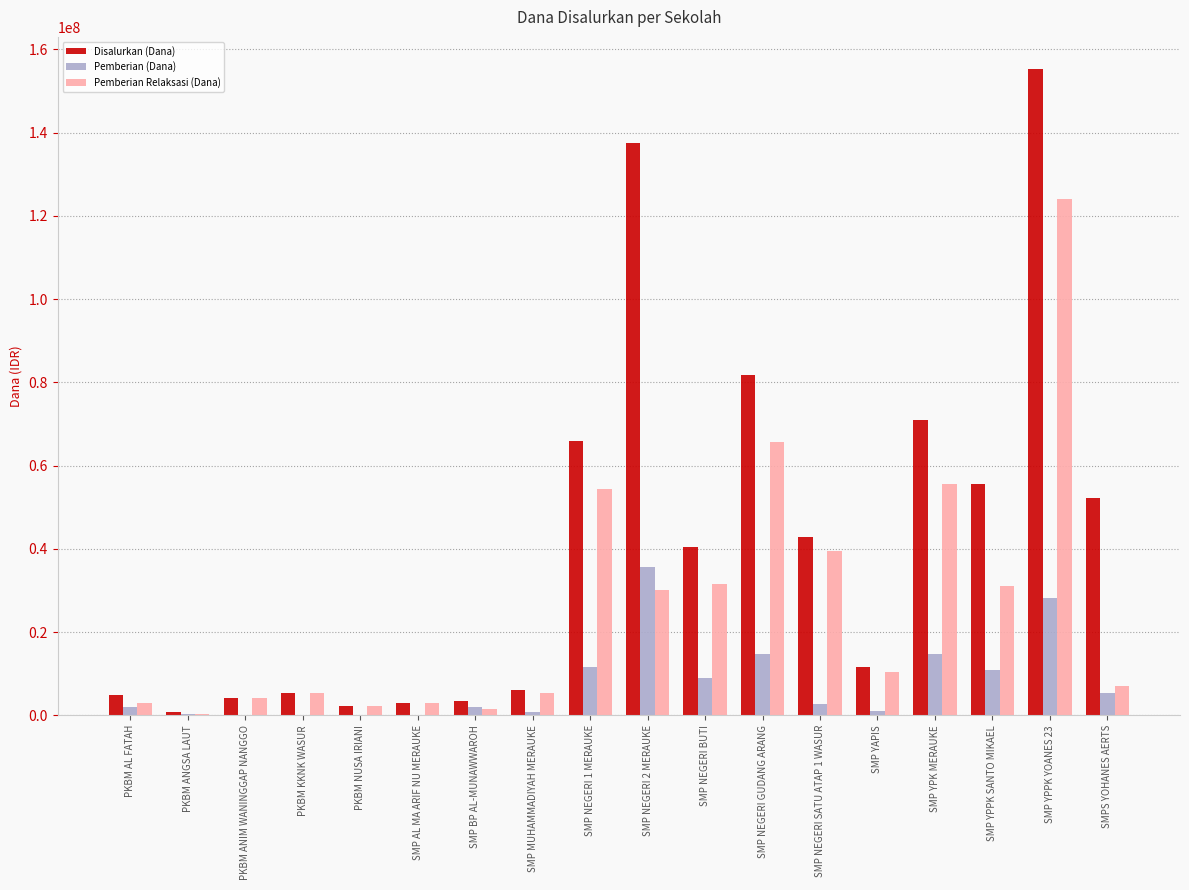

How many data points does each series have?

18